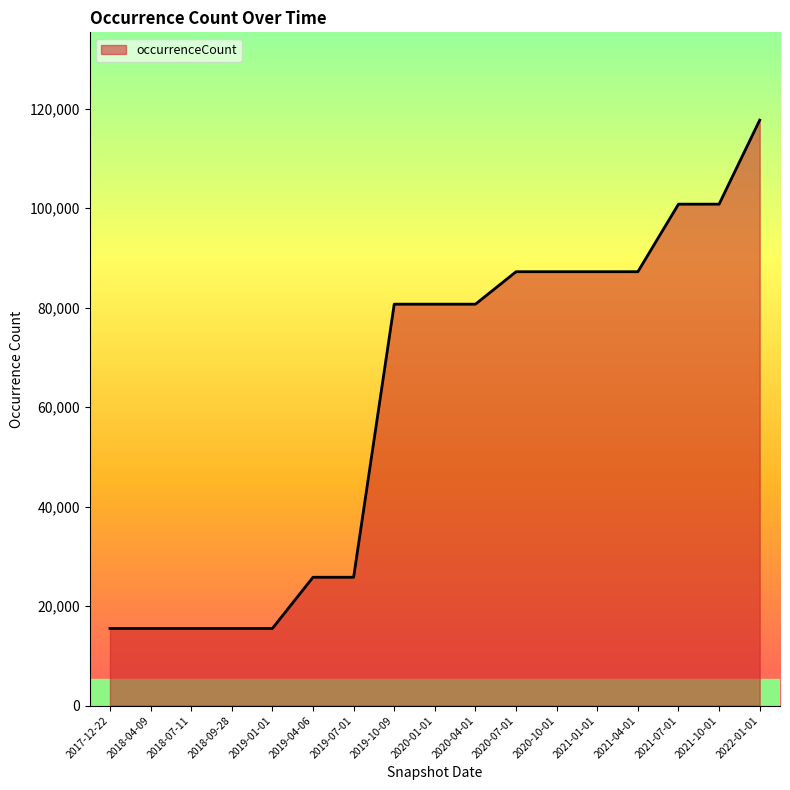

How many lines are shown in the chart?

1